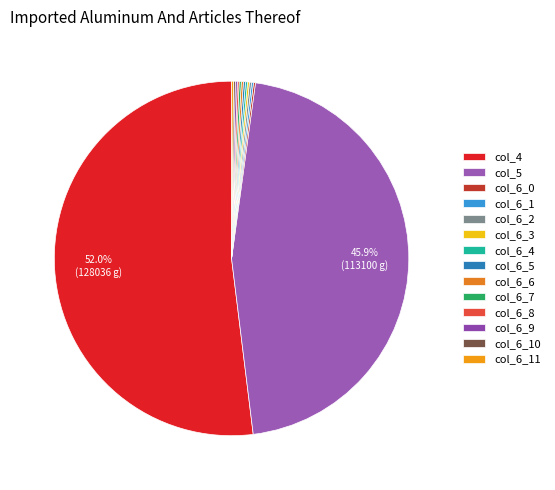

To the nearest percent, what is the average slice percentage?

7%